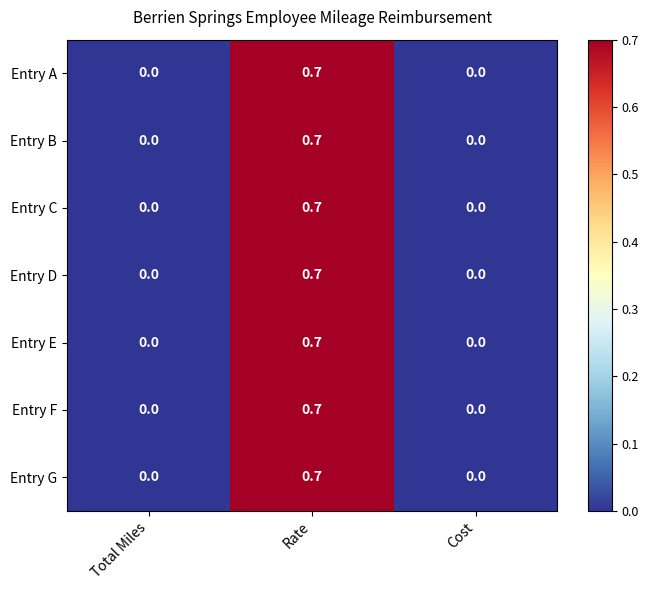

What is the sum of all Entry F values?

0.7